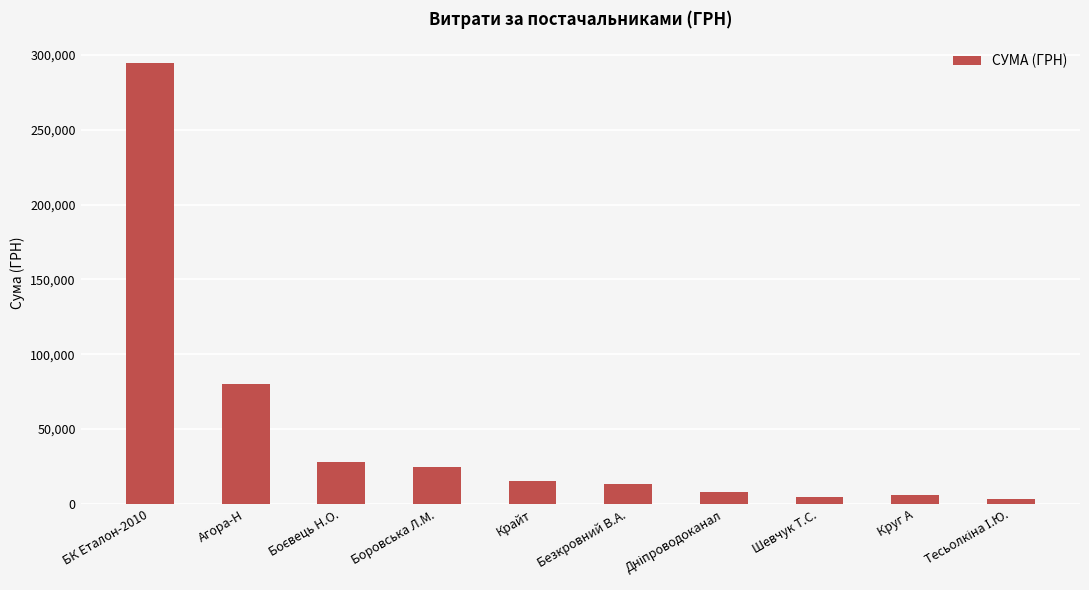

Which has a higher value, Безкровний В.А. or Боровська Л.М.?

Боровська Л.М.